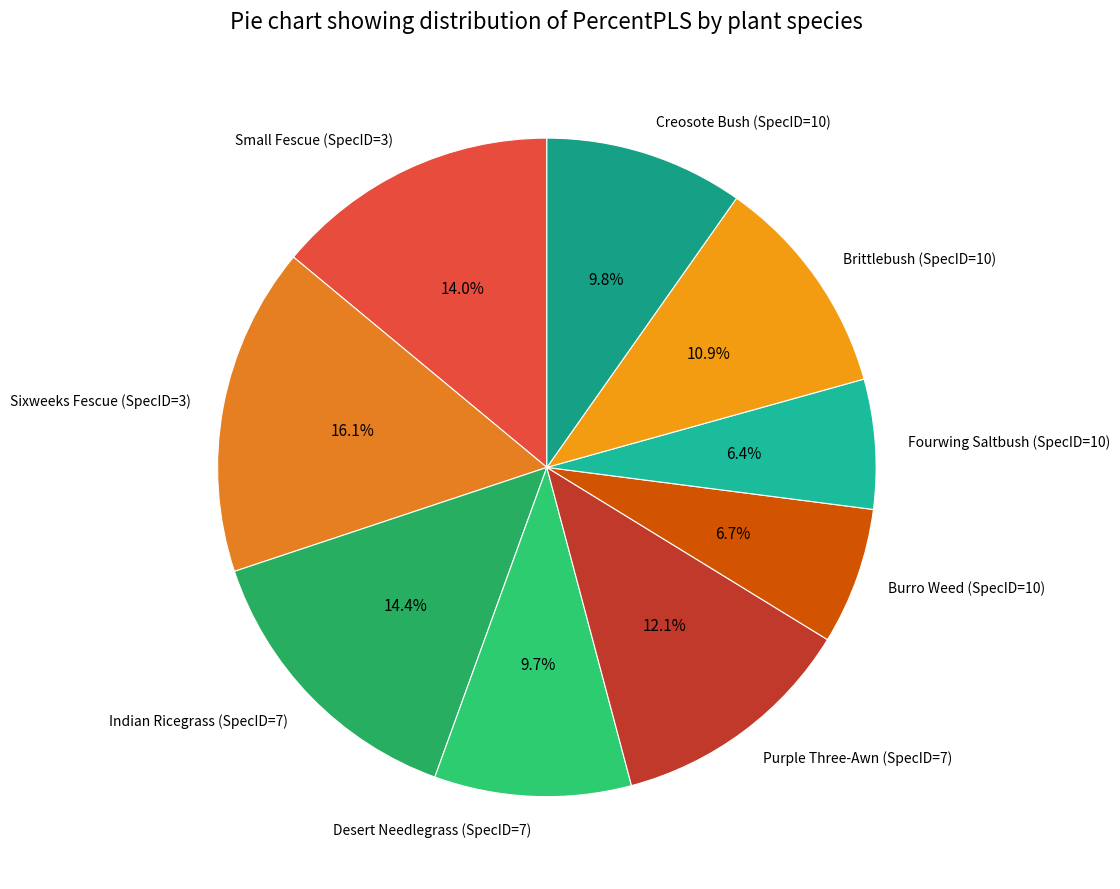

What percentage is the Indian Ricegrass (SpecID=7) slice, to the nearest percent?

14%